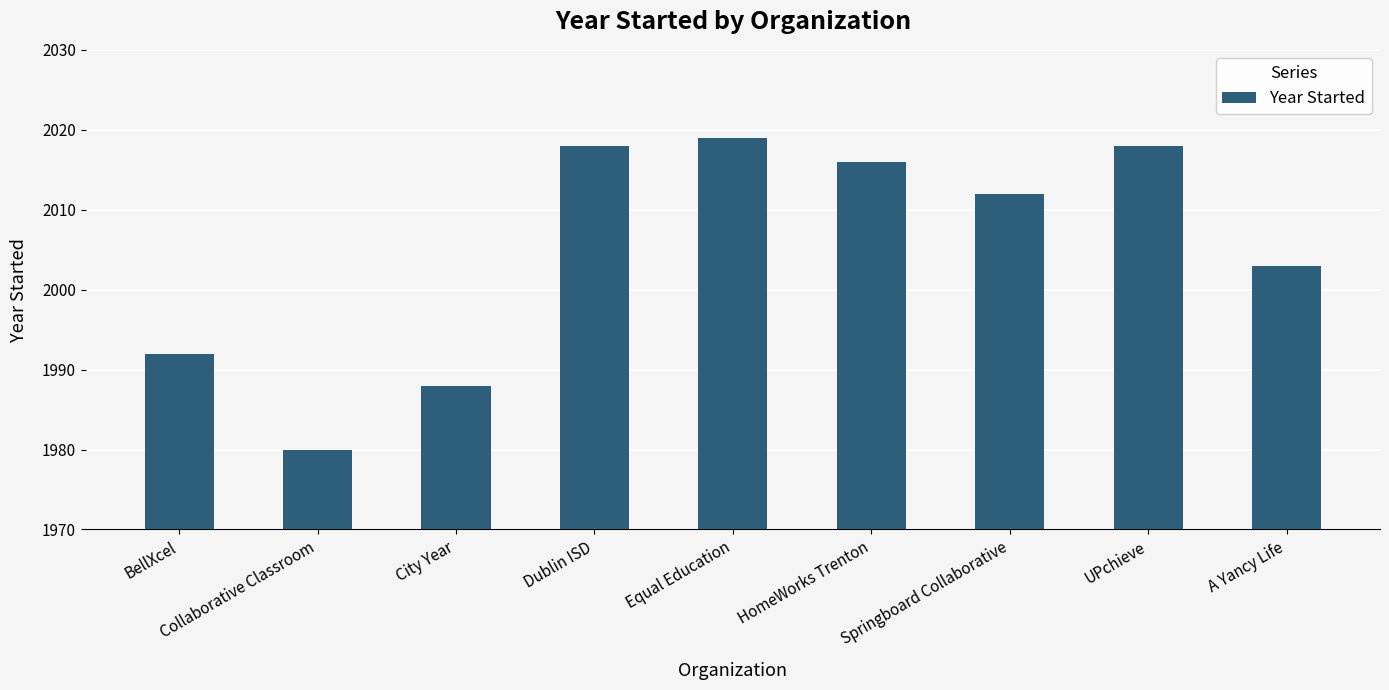

How many bars are there in total?

9